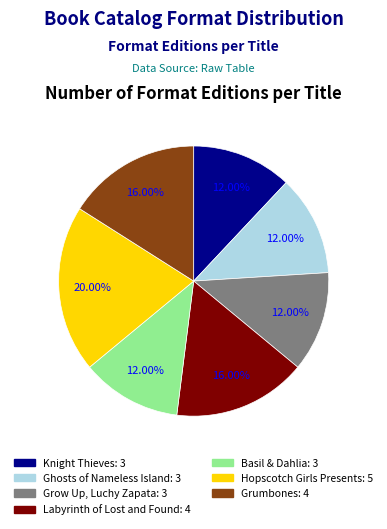

To the nearest percent, what is the combined percentage of Basil & Dahlia and Labyrinth of Lost and Found?

28%